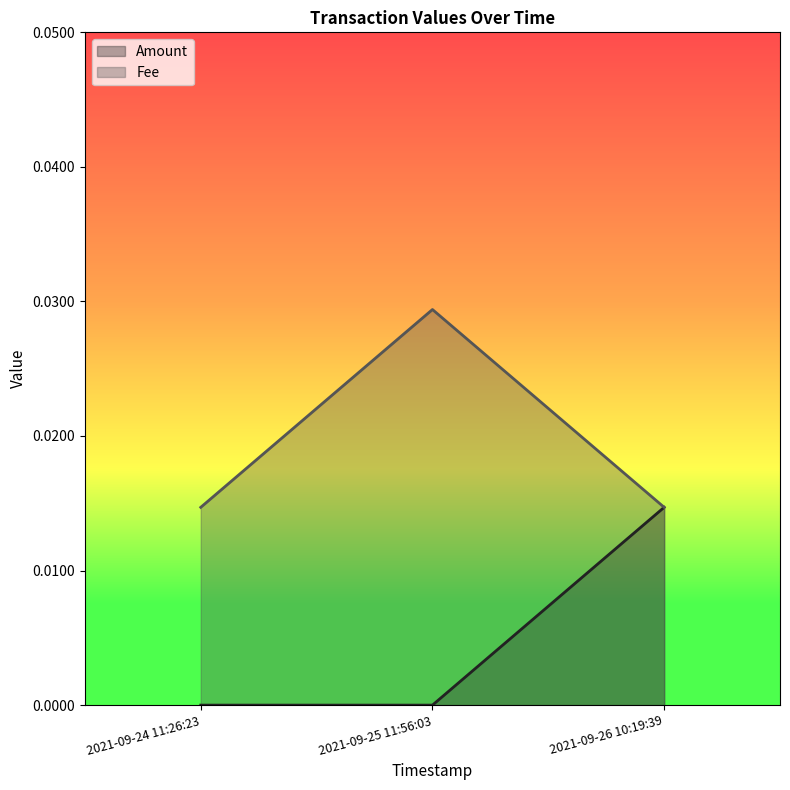

Between 2021-09-24 11:26:23 and 2021-09-26 10:19:39, which series saw the biggest shift?

Amount